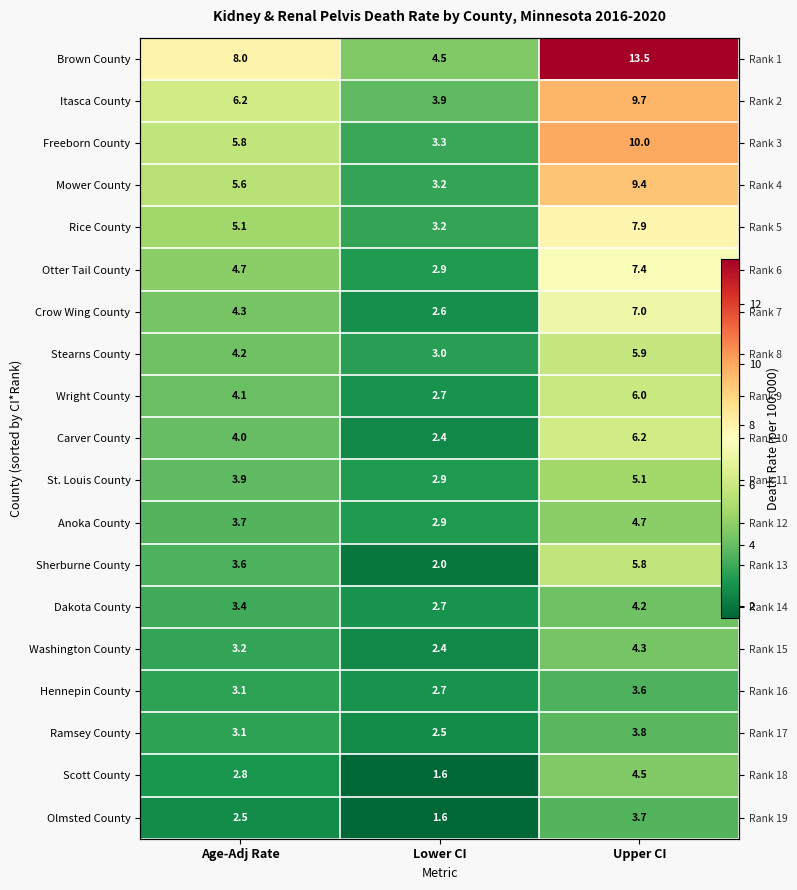

Is the value of Wright County at Lower CI greater than the value of Crow Wing County at Upper CI?

No